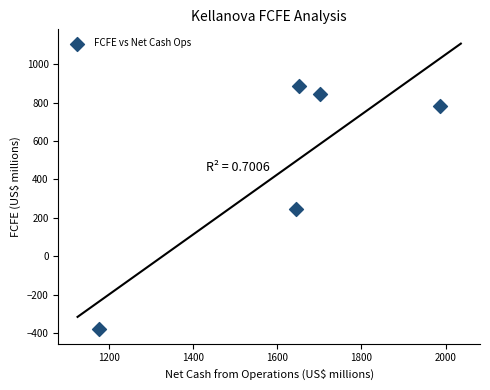

What is the range of X values (max minus min)?

810